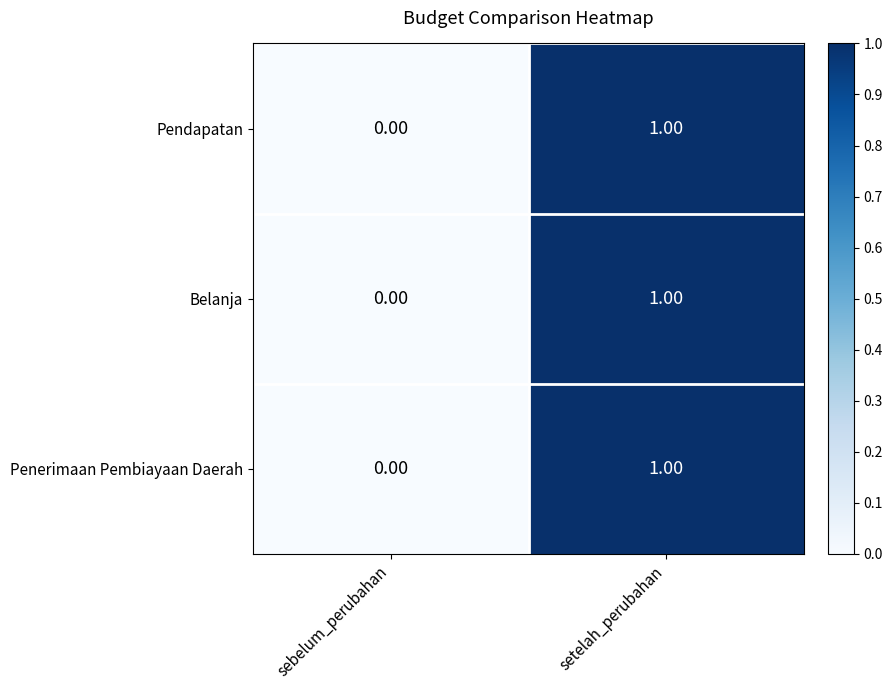

List the labels in order of Penerimaan Pembiayaan Daerah value, largest first.

setelah_perubahan, sebelum_perubahan